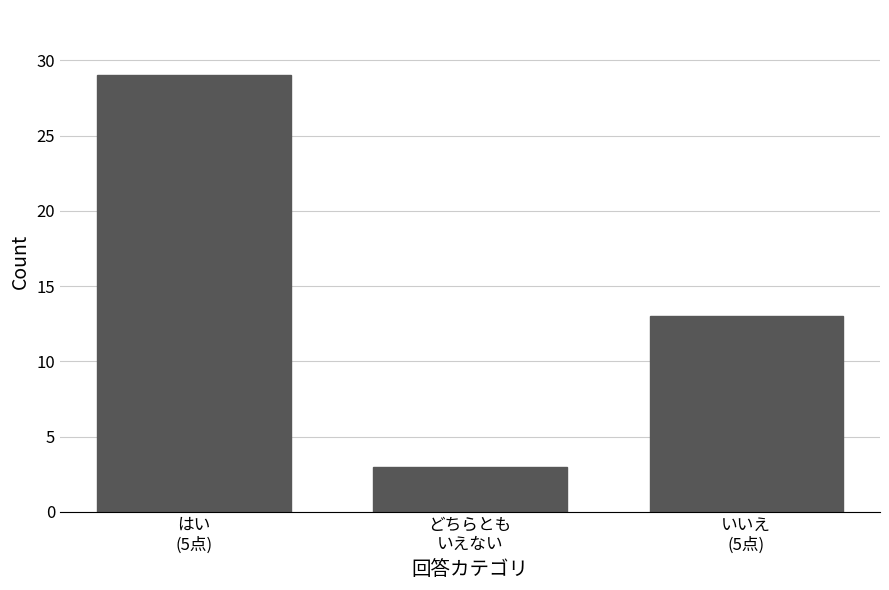

Reading left to right, what are all the values shown in this chart?

29	3	13